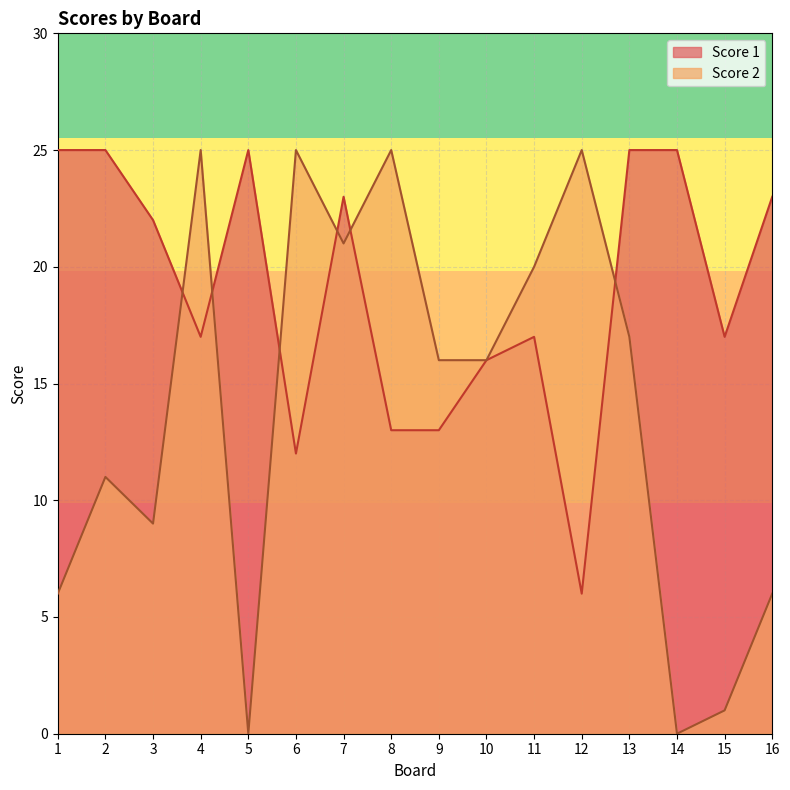

How many positive values does the Score 2 series have?

14